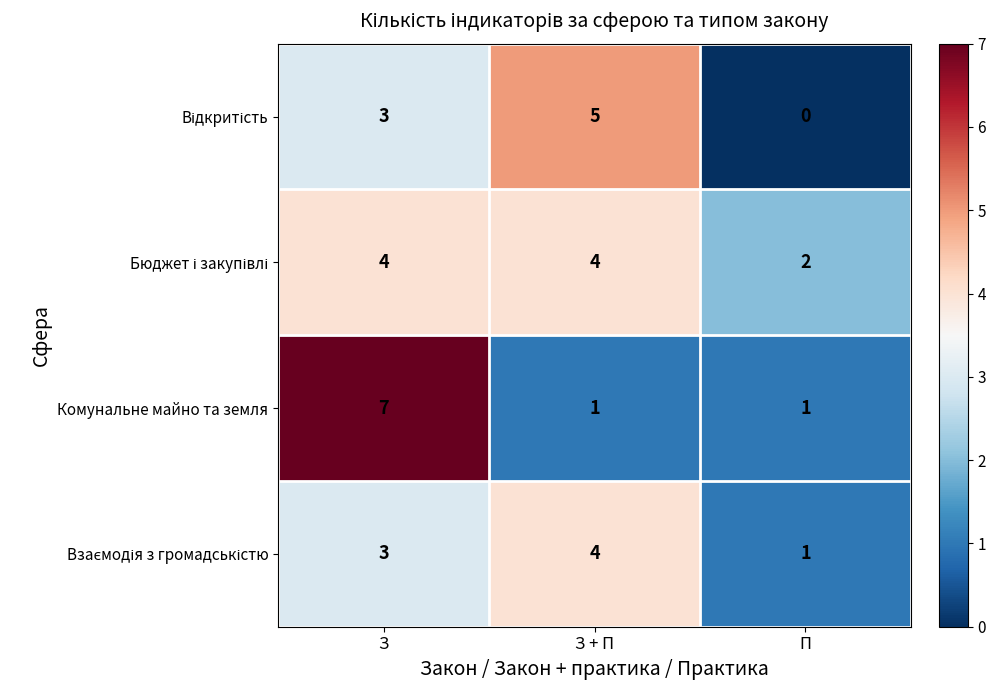

What is the difference between the maximum and minimum values in the Комунальне майно та земля series?

6